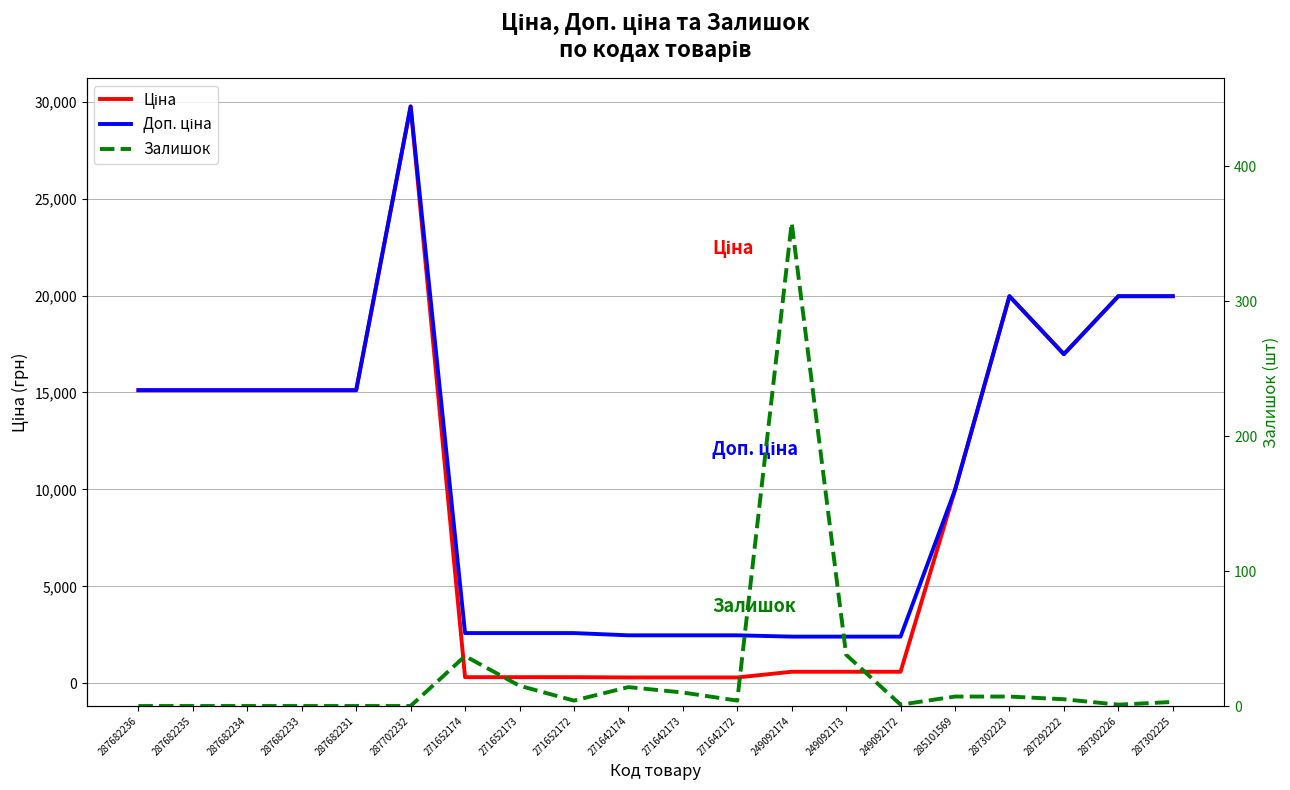

Where is the first local maximum for Залишок?

271652174